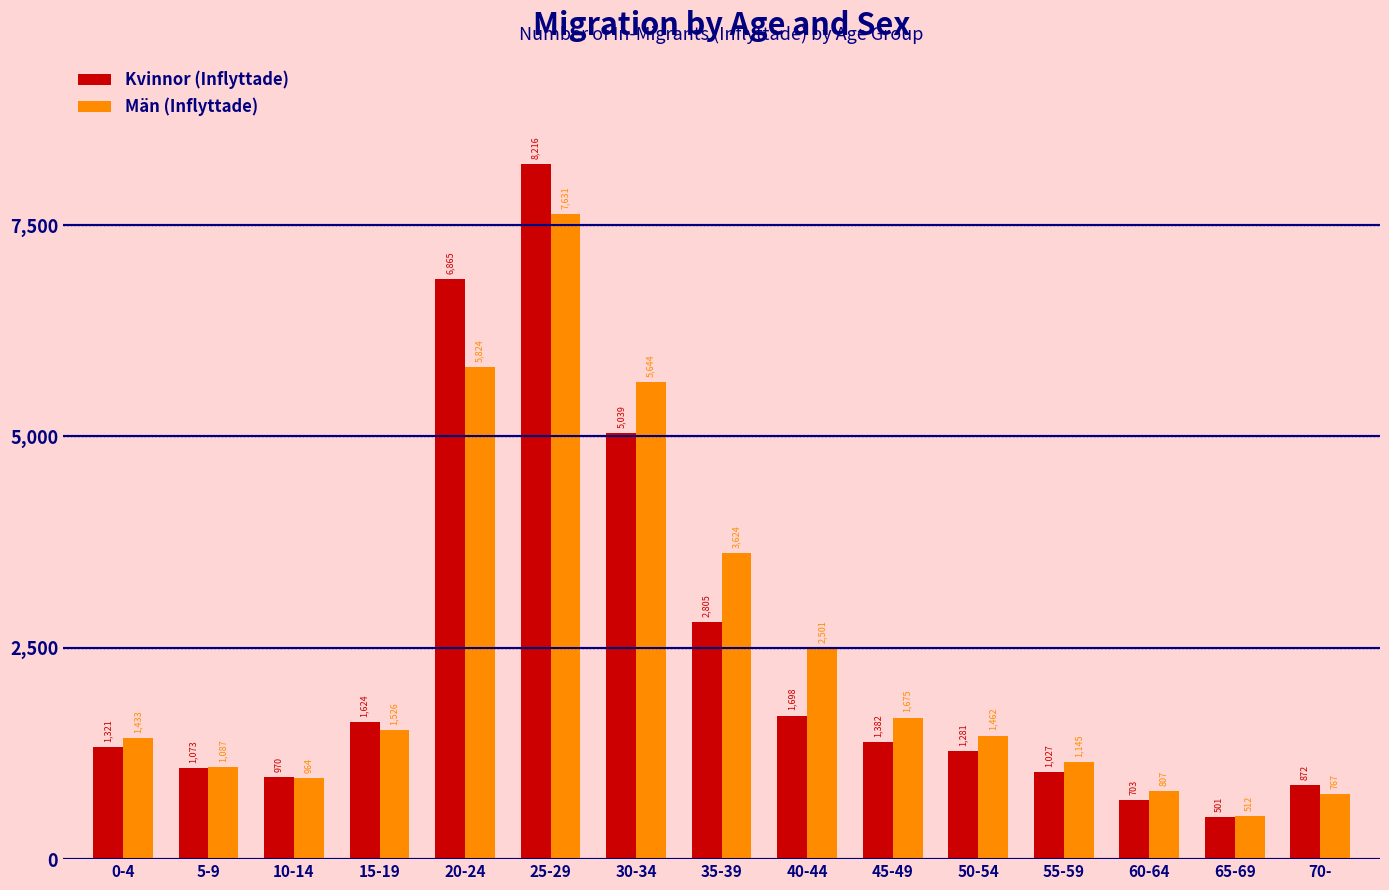

Reading left to right, extract all data points from this chart.

Kvinnor (Inflyttade): 1321	1073	970	1624	6865	8216	5039	2805	1698	1382	1281	1027	703	501	872
Män (Inflyttade): 1433	1087	964	1526	5824	7631	5644	3624	2501	1675	1462	1145	807	512	767